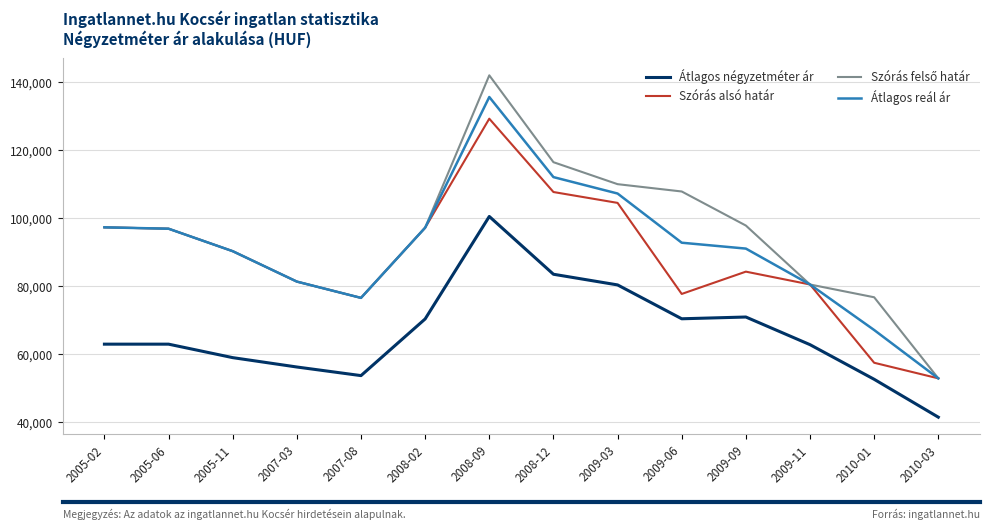

Count the number of categories in the chart.

14